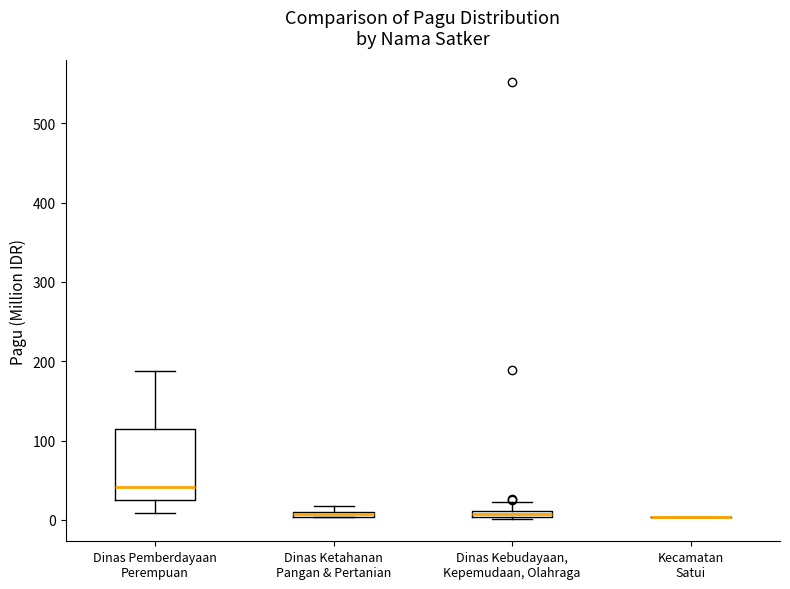

Comparing the boxes themselves (not the whiskers), which one is the tallest?

Dinas Pemberdayaan Perempuan